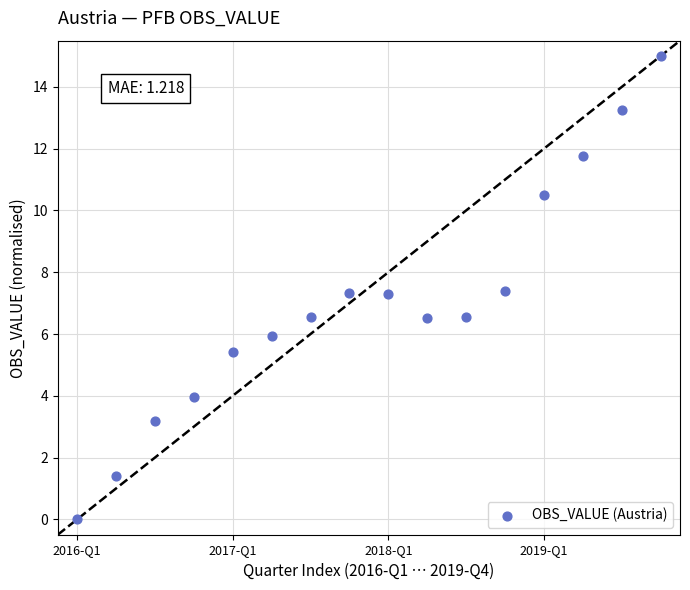

What is the range of Y values (max minus min)?

15.0